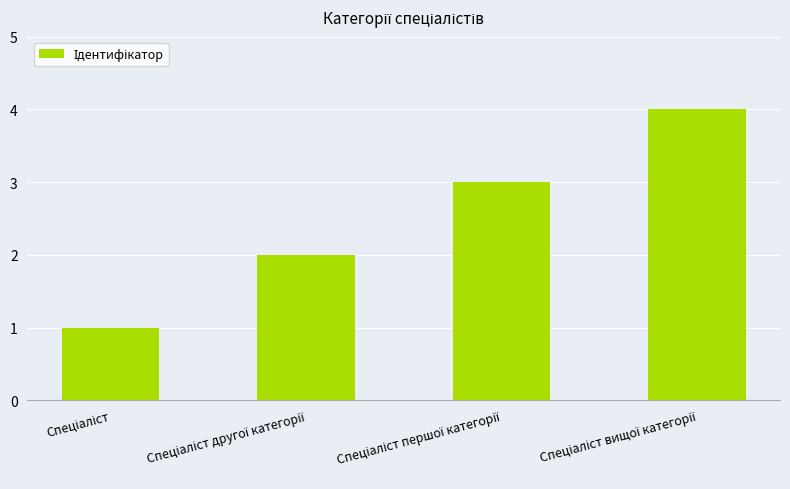

What is the difference between the maximum and minimum values?

3